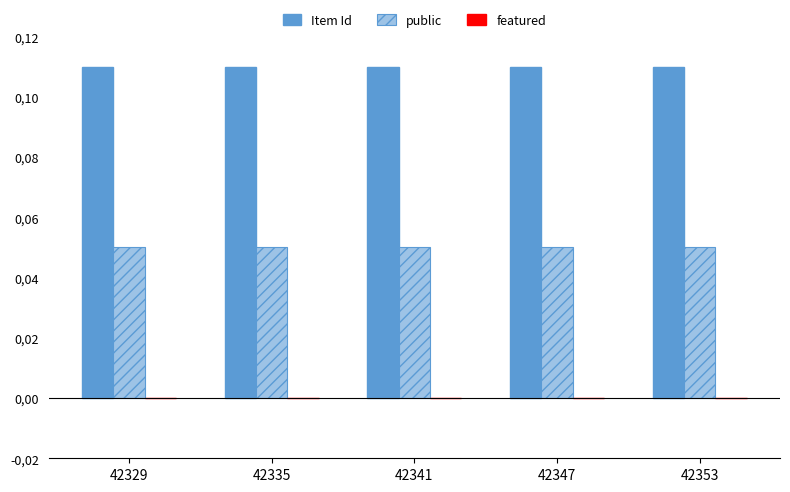

What is the lowest value of the public series?

0.1